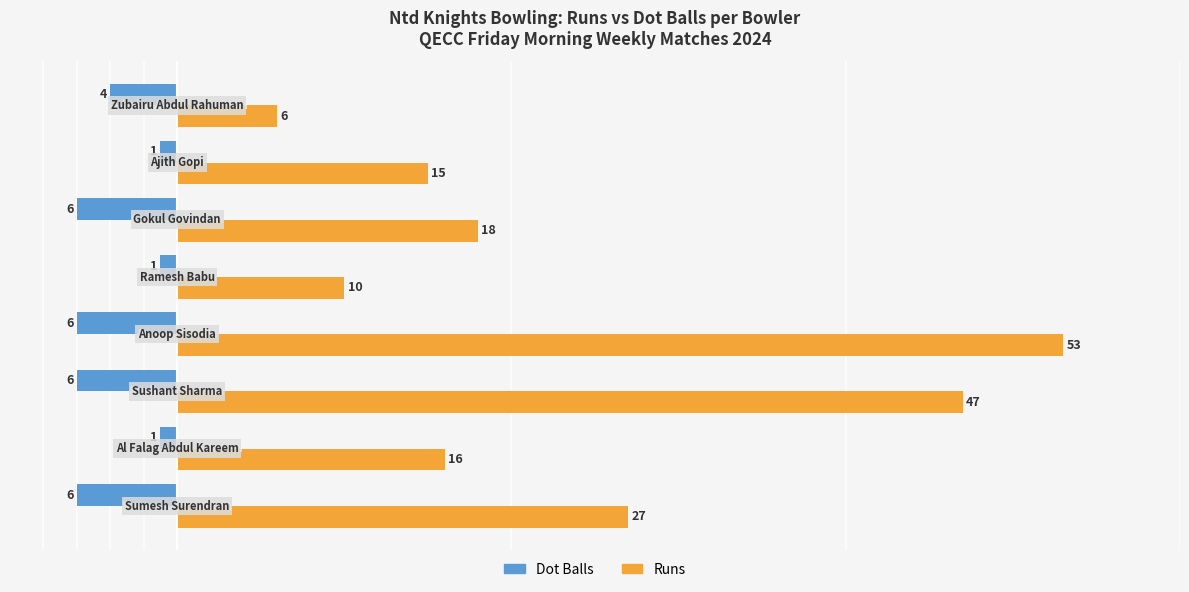

What is the minimum value shown in the chart?

-6